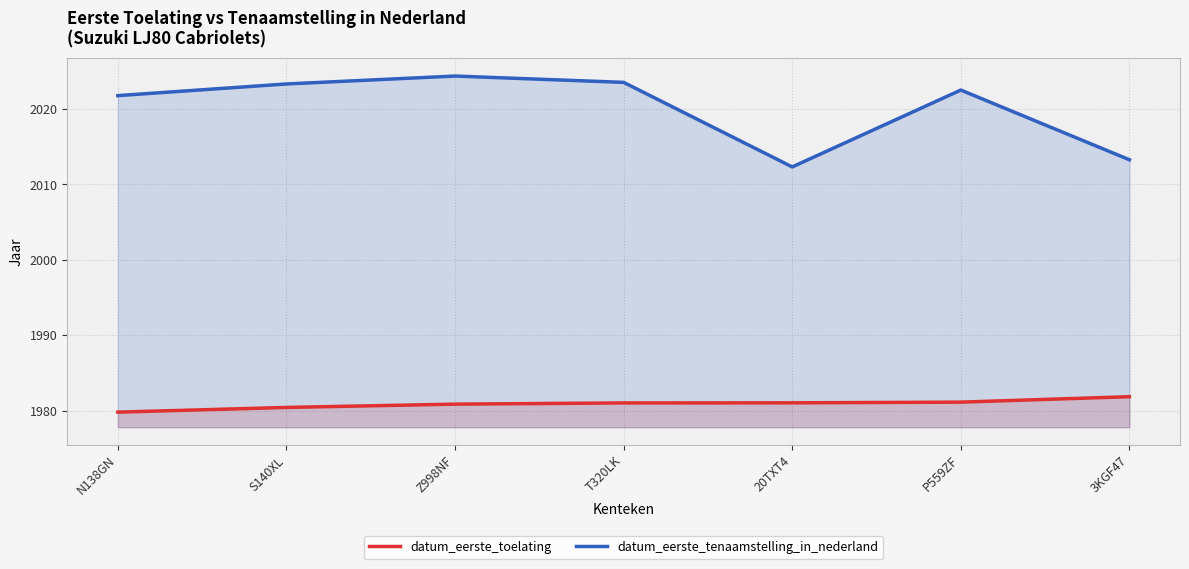

List the series in order of their overall mean, highest first.

datum_eerste_tenaamstelling_in_nederland, datum_eerste_toelating